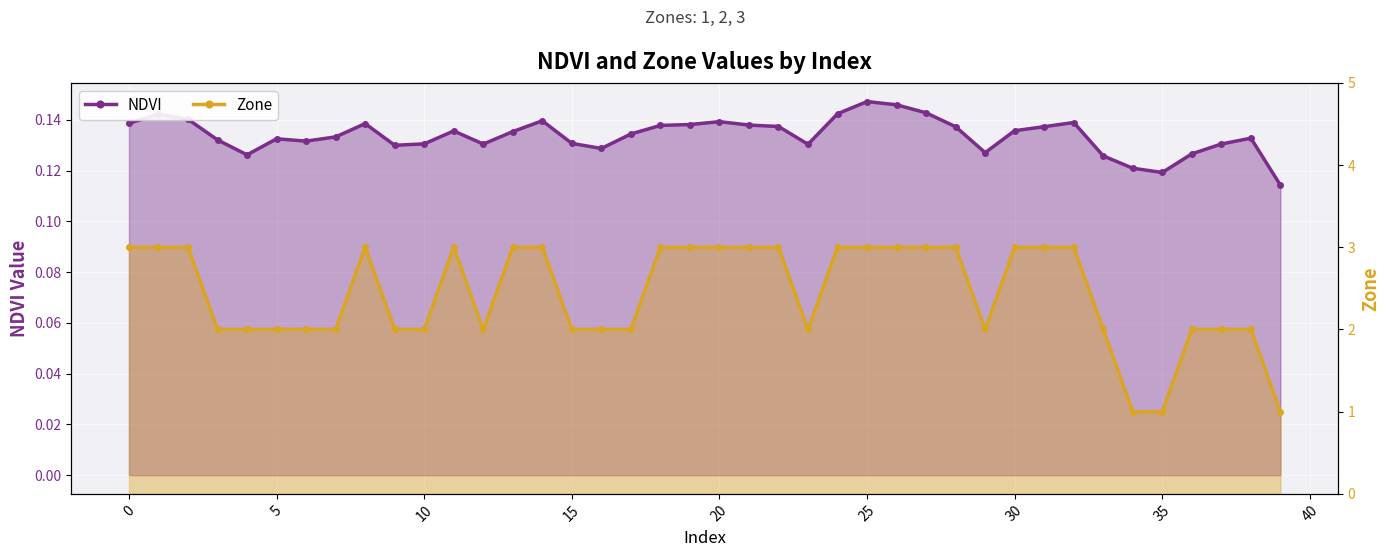

At which category is the sum across all series the highest?

25